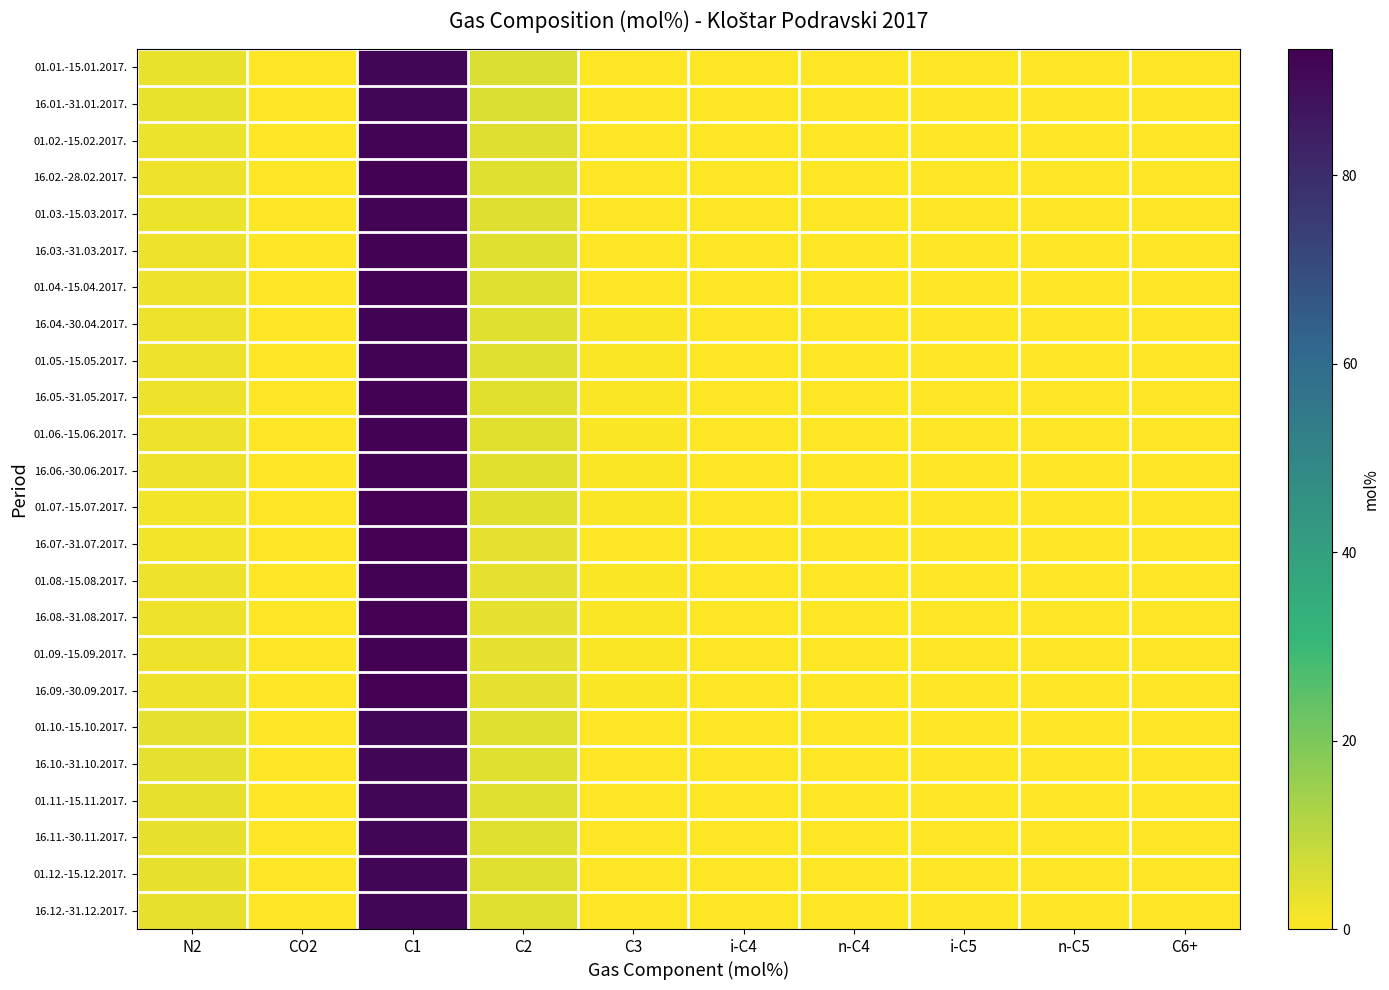

What is the spread (max minus min) of values at C1?

1.8